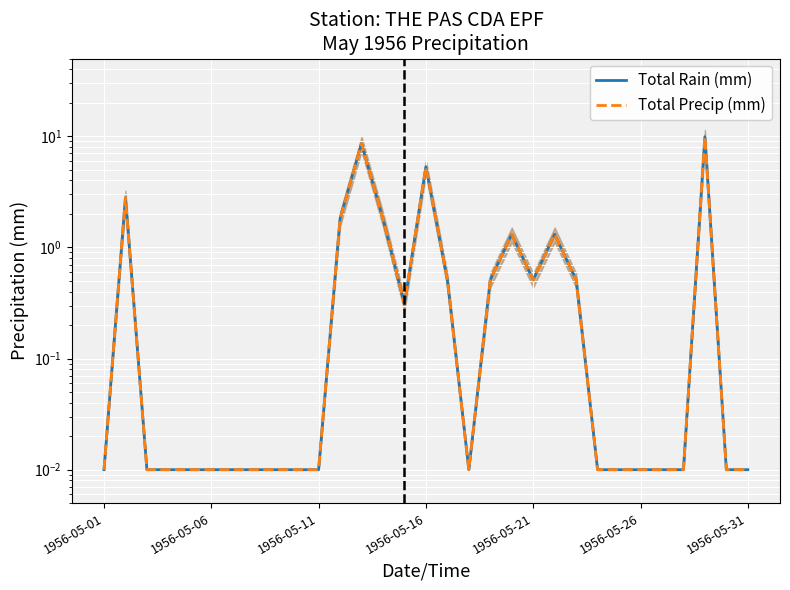

Between 13 and 27, which is larger?

13